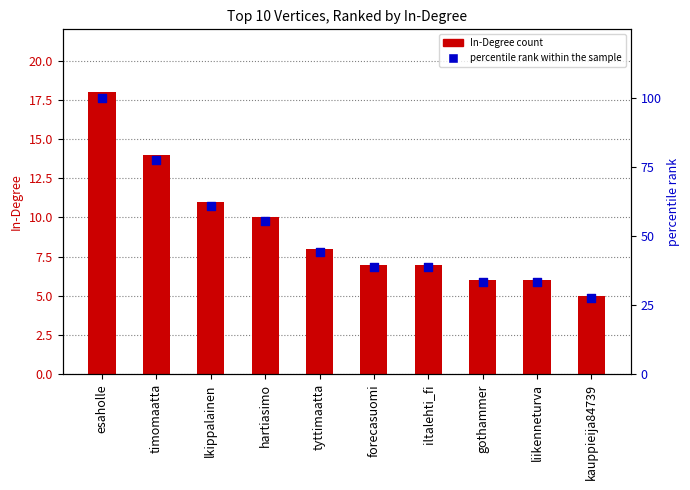

At how many categories does at least one series exceed 73?

2